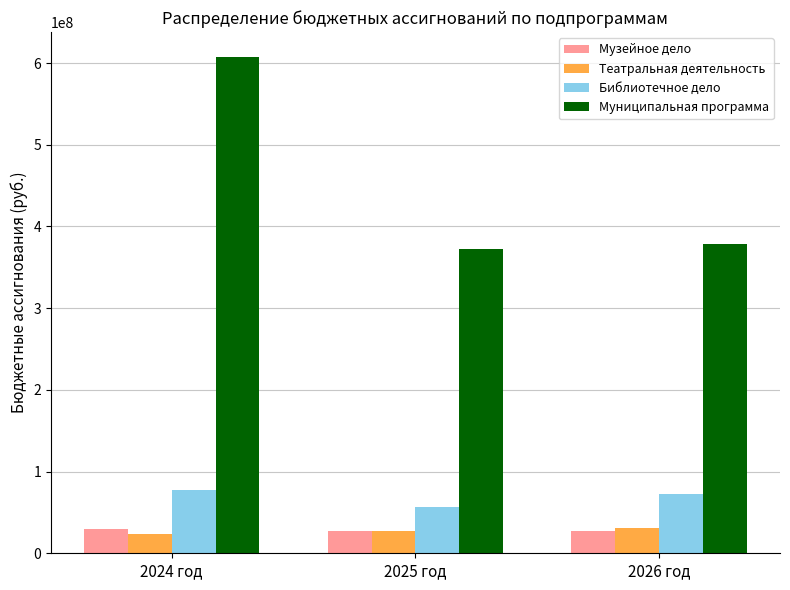

What are all the series names shown in the legend?

Музейное дело, Театральная деятельность, Библиотечное дело, Муниципальная программа